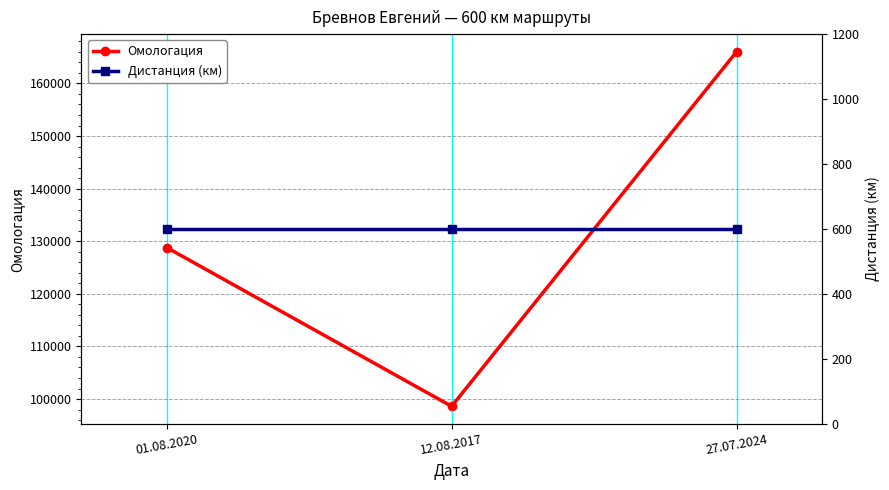

True or false: Дистанция (км) has a value of 939 at 01.08.2020.

False